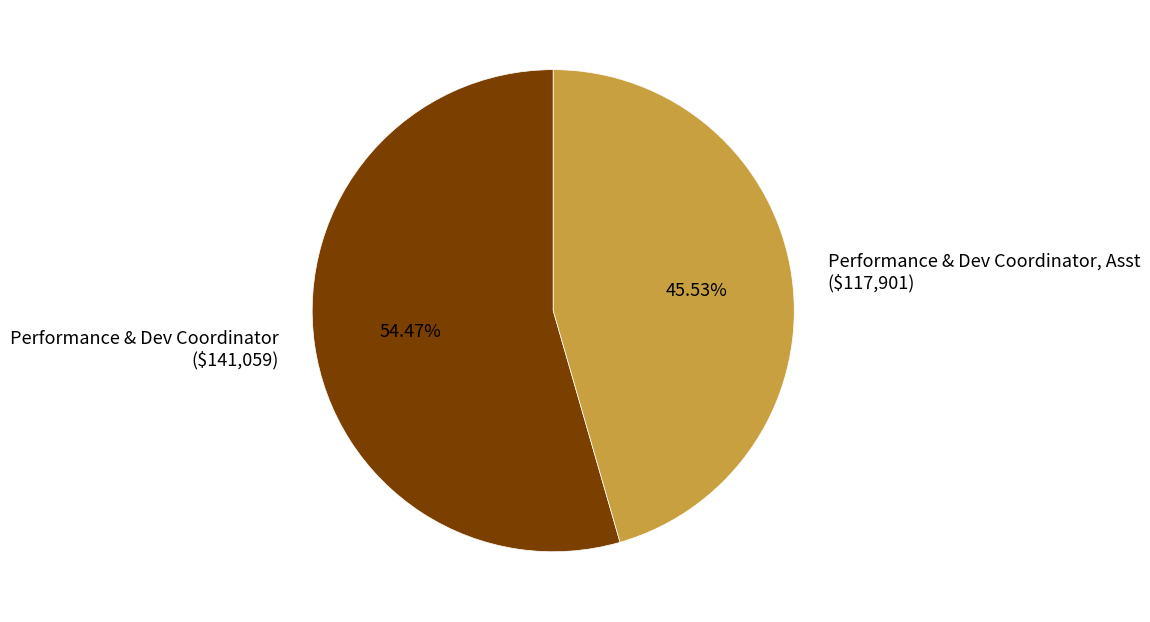

Is there a majority slice in this chart?

Yes